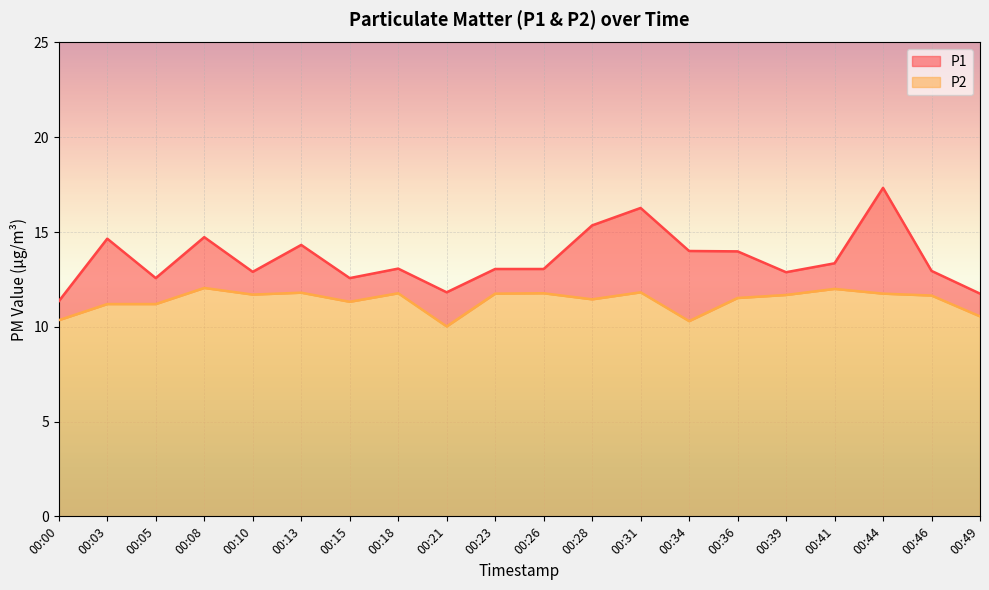

In P1, how many points are lower than both neighbors (excluding endpoints)?

5